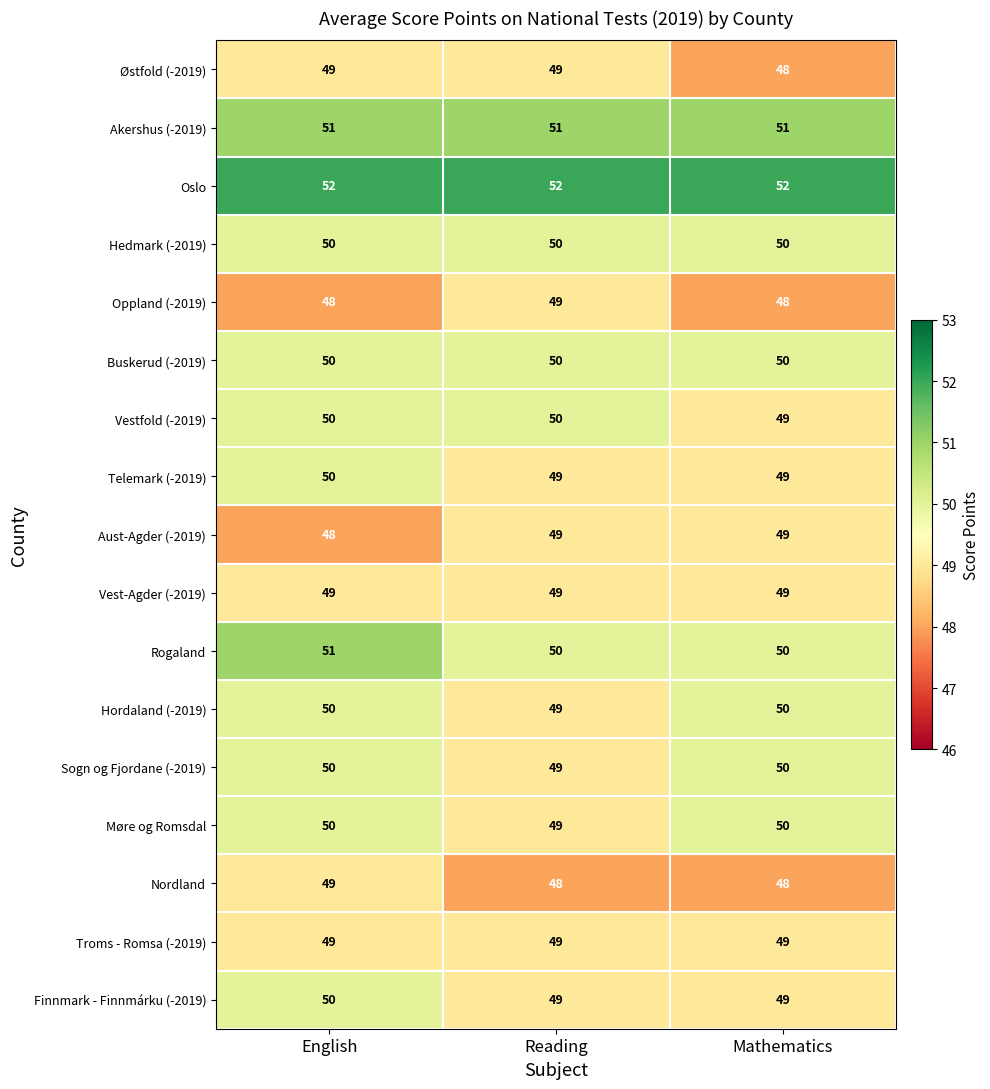

How many data points does each series have?

3